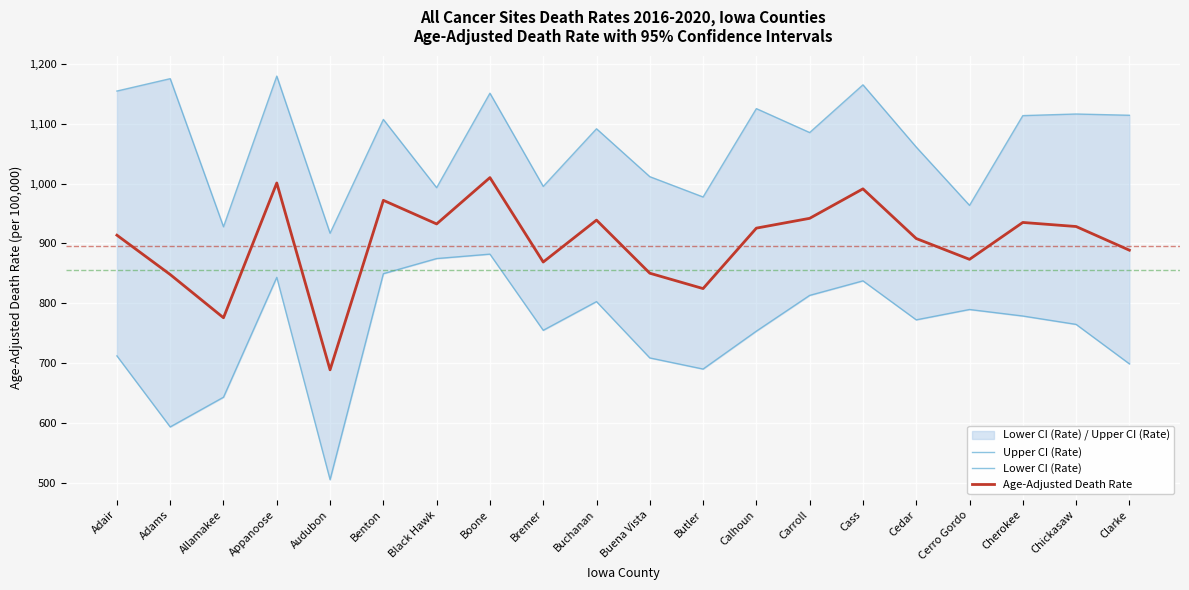

What is the value of the Age-Adjusted Death Rate point at the 10th from the left?

938.9